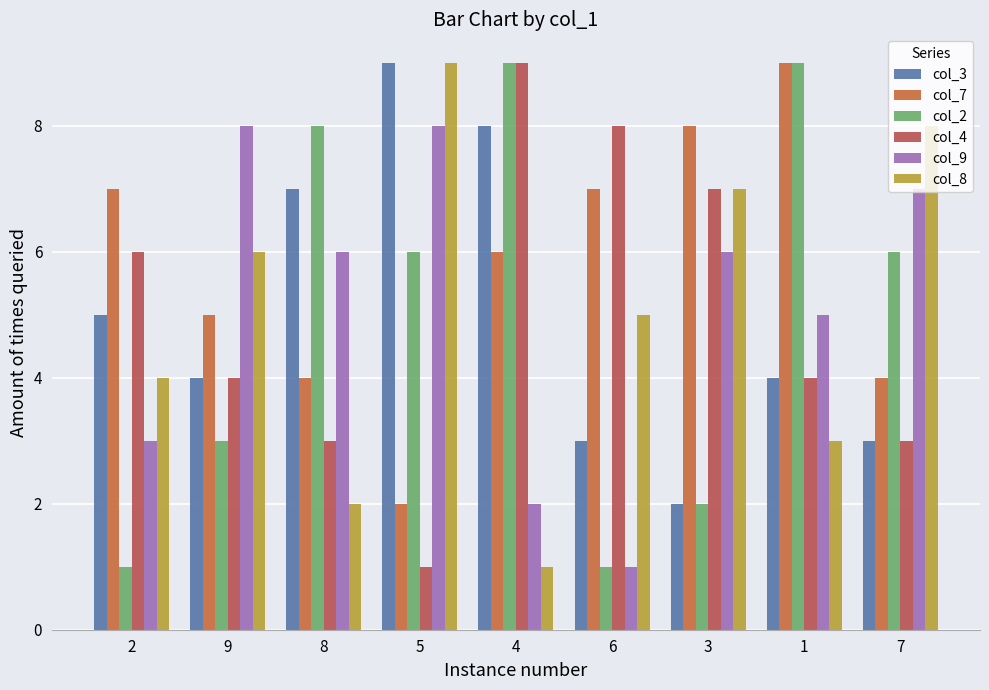

Does the chart contain stacked bars?

No